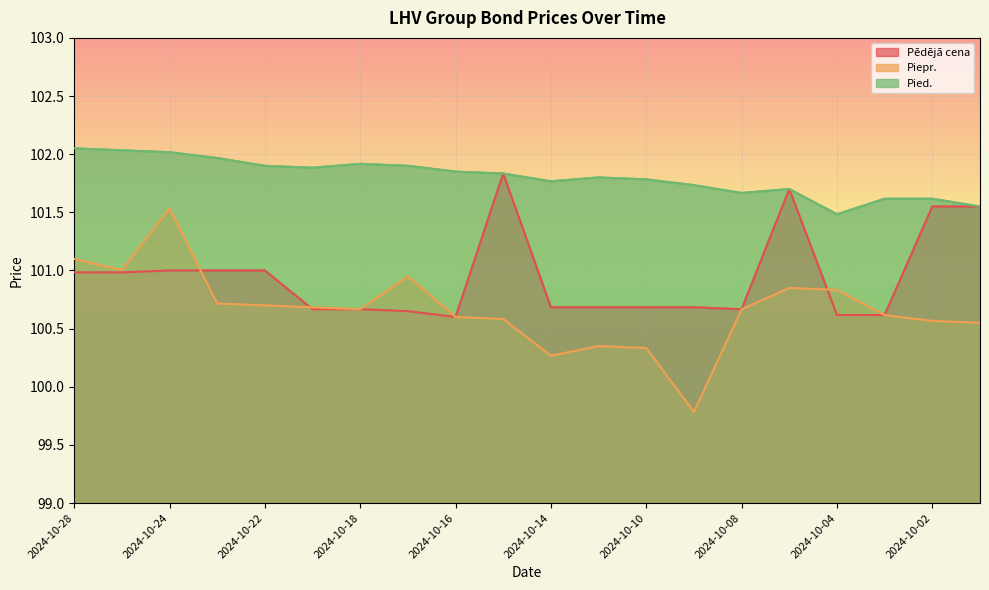

Which category has the highest value in the Pēdējā cena series?

2024-10-15